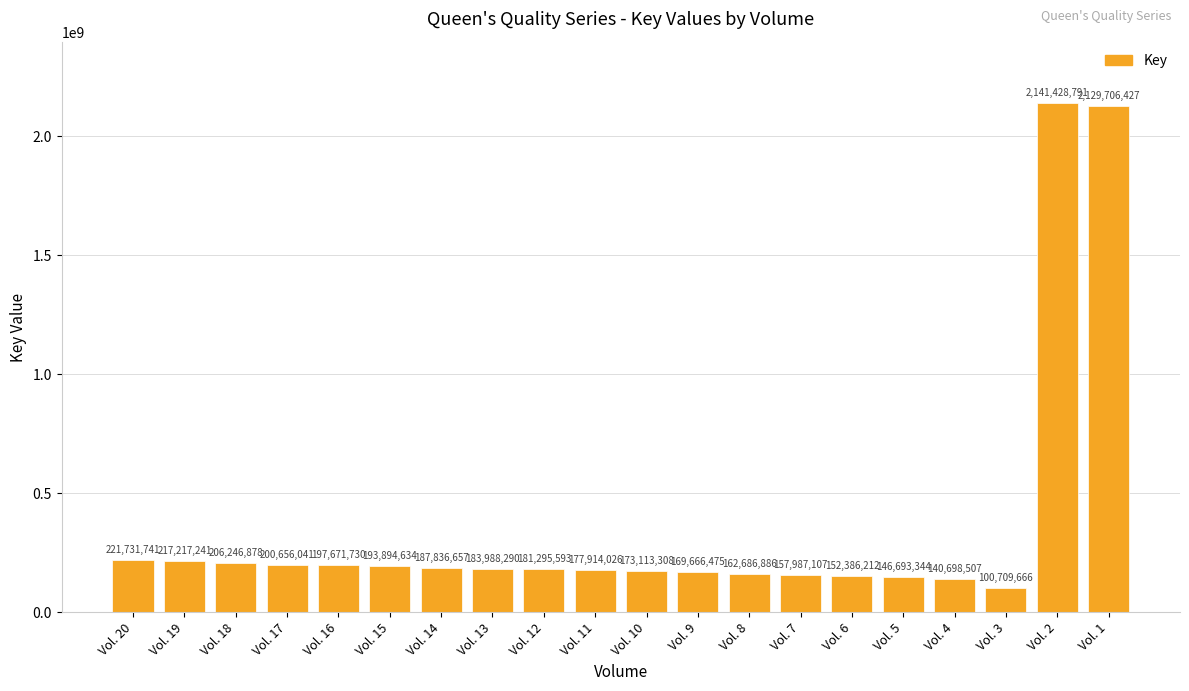

What is the difference between the maximum and minimum values?

2040719125